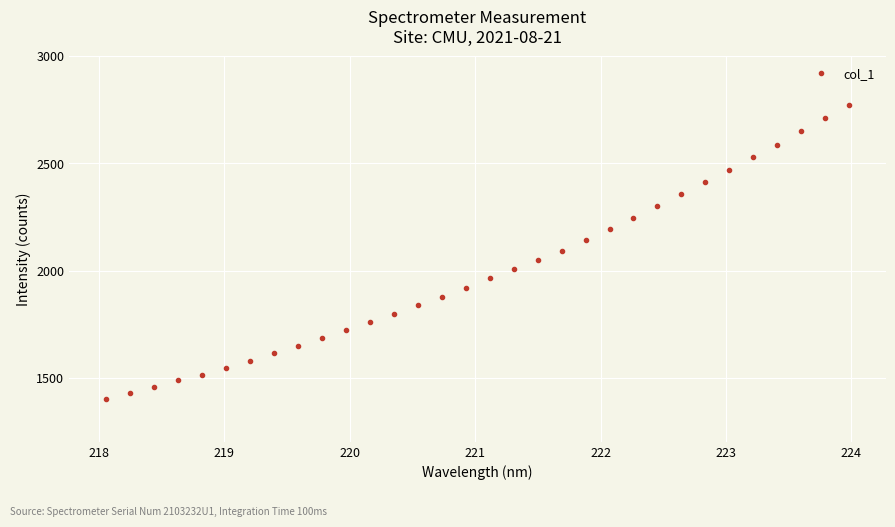

What is the minimum value shown in the chart?

1401.2